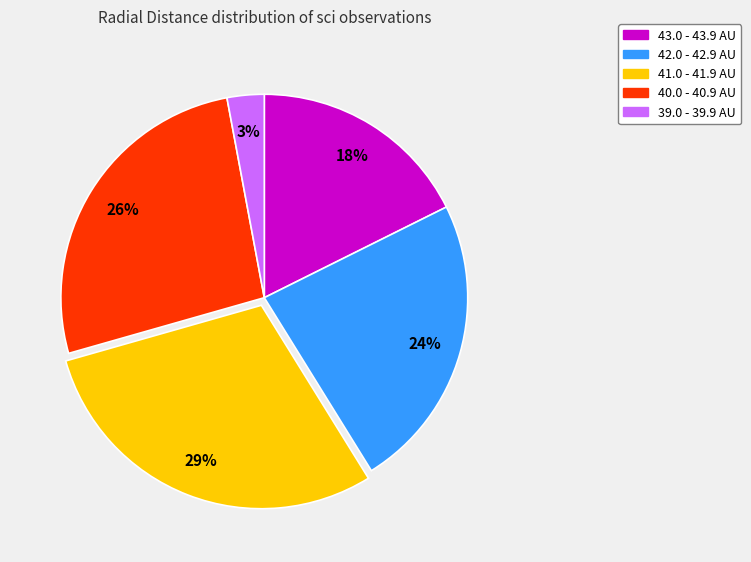

The 41.0 - 41.9 AU slice represents 37% of the pie. True or false?

False